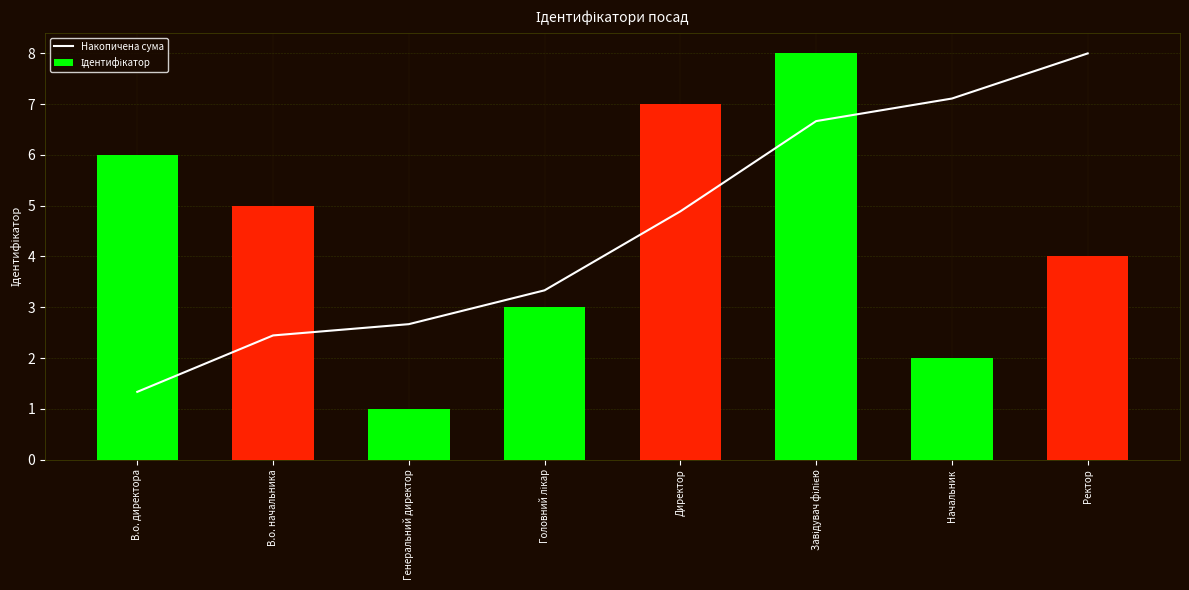

What is the maximum value shown in the chart?

8.0